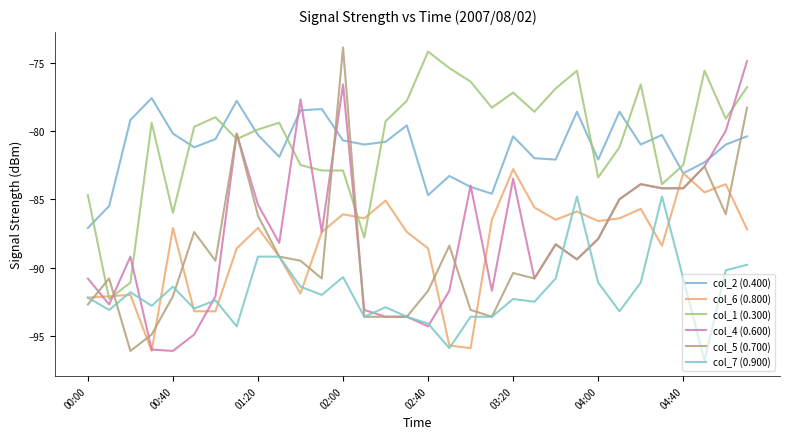

How many interior local peaks does the col_1 (0.300) series have?

8